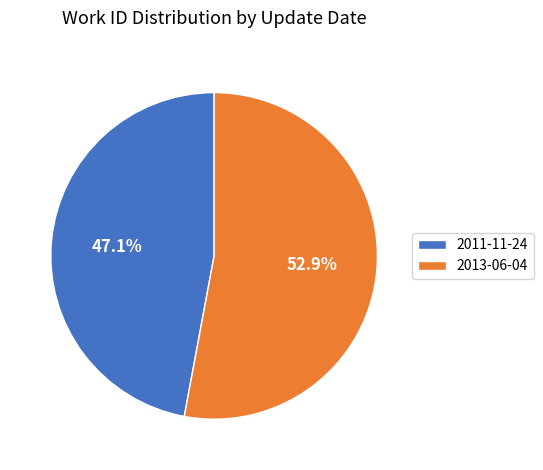

Rank the categories by value from lowest to highest.

2011-11-24, 2013-06-04